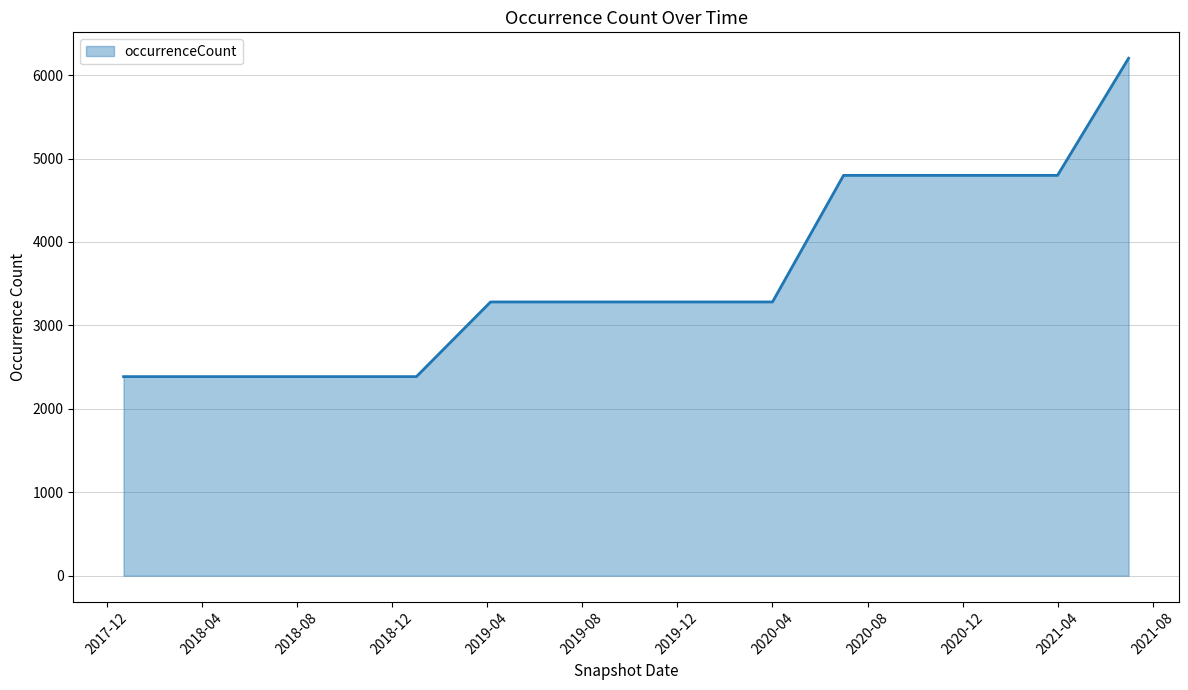

What is the difference between the maximum and minimum values?

3816